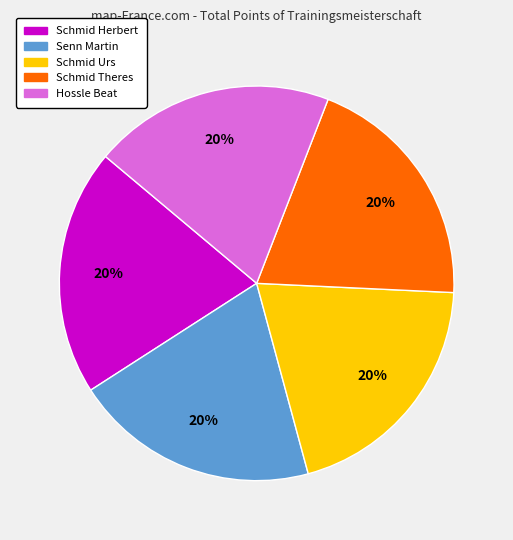

Is there any slice that represents more than half of the pie?

No